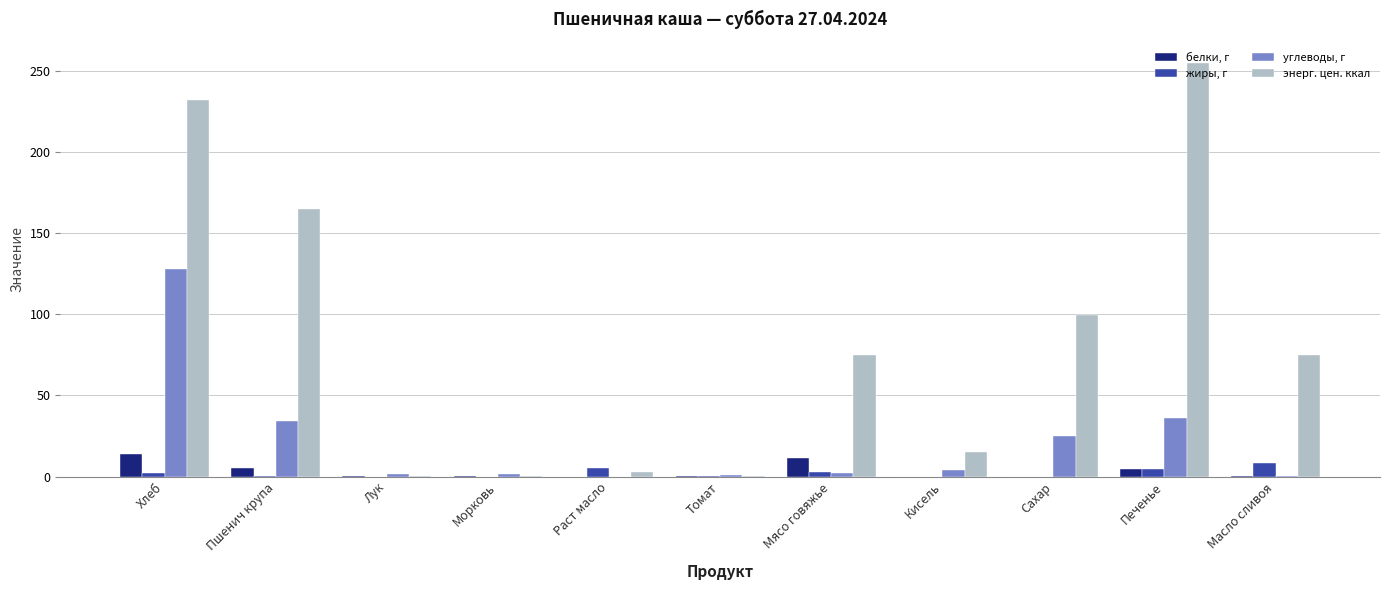

What is the maximum value shown in the chart?

255.0